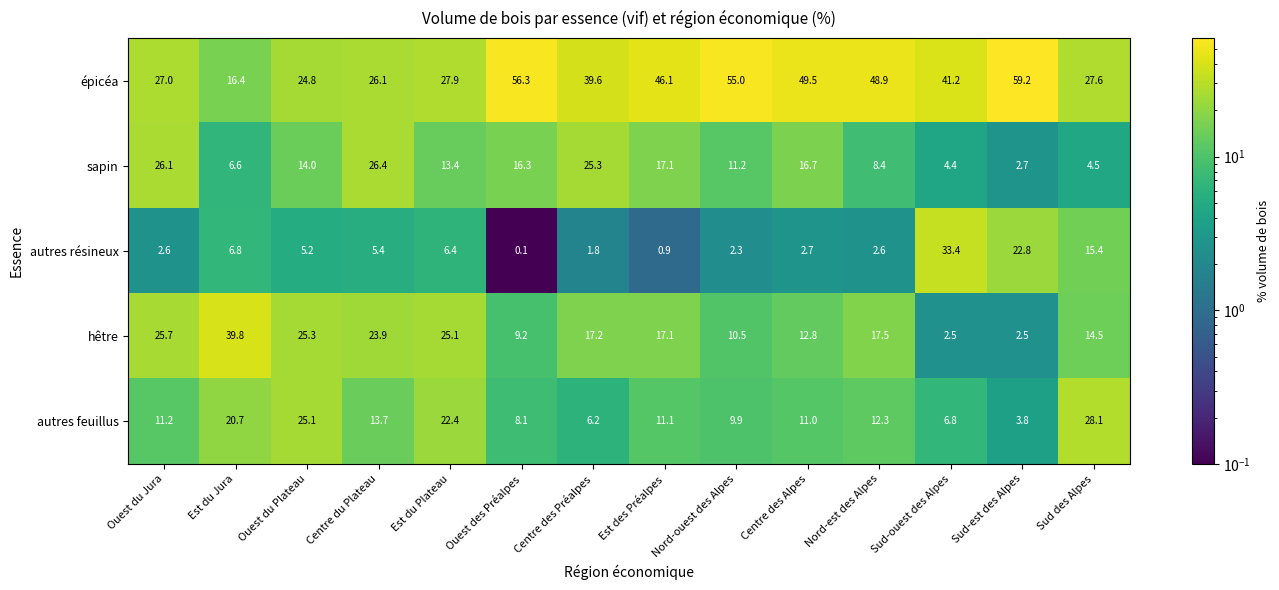

Between Ouest du Jura and Est du Jura, which series saw the biggest shift?

sapin